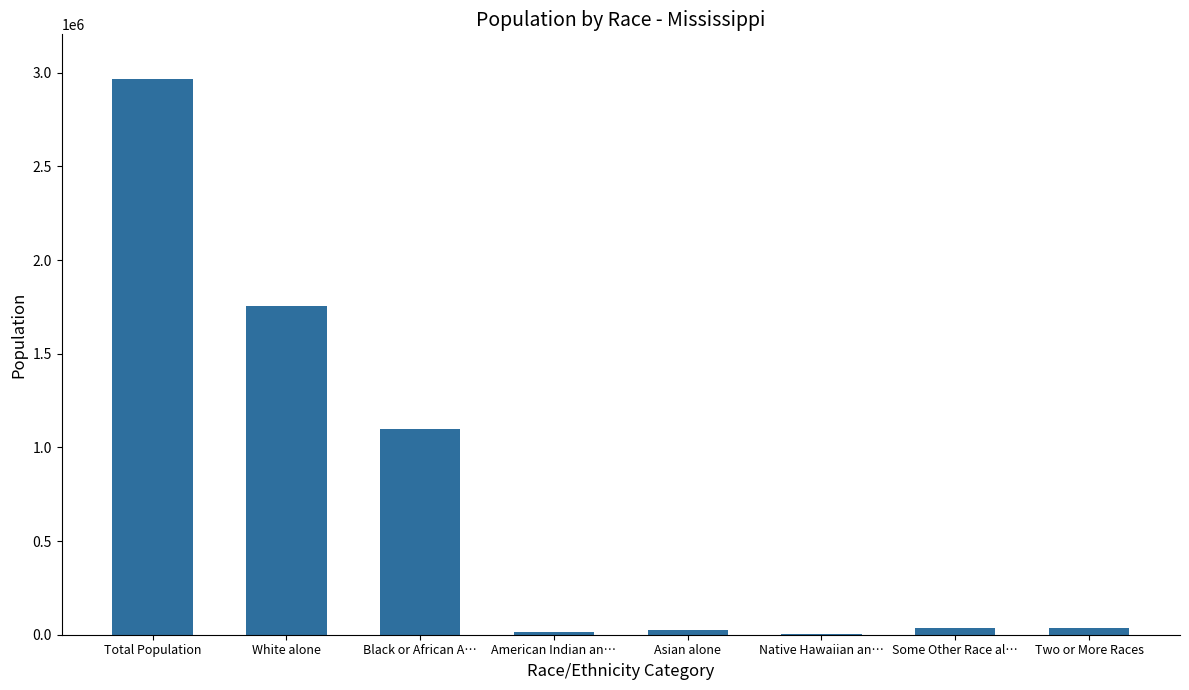

Which has a higher value, Some Other Race al… or Native Hawaiian an…?

Some Other Race al…